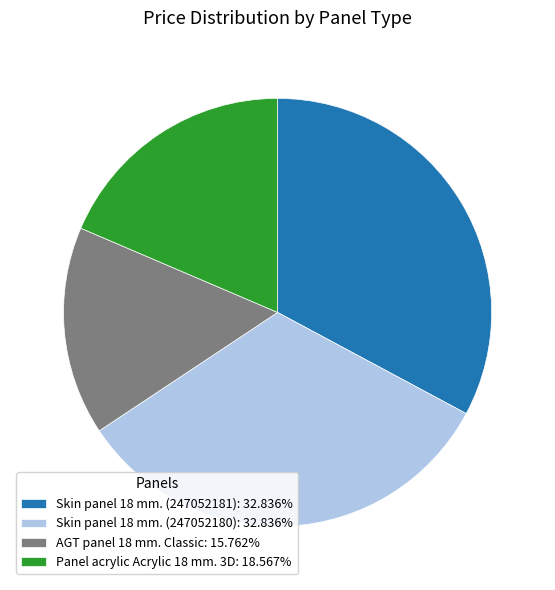

How many slices are in this pie chart?

4